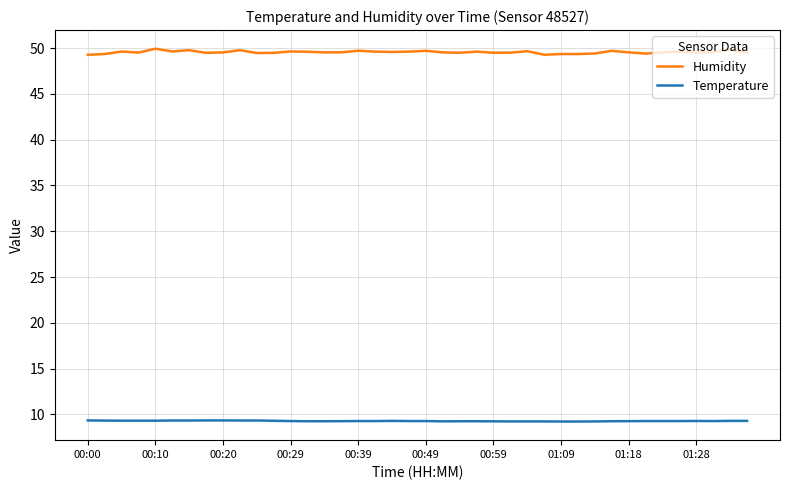

True or false: Temperature and Humidity cross at least once.

False